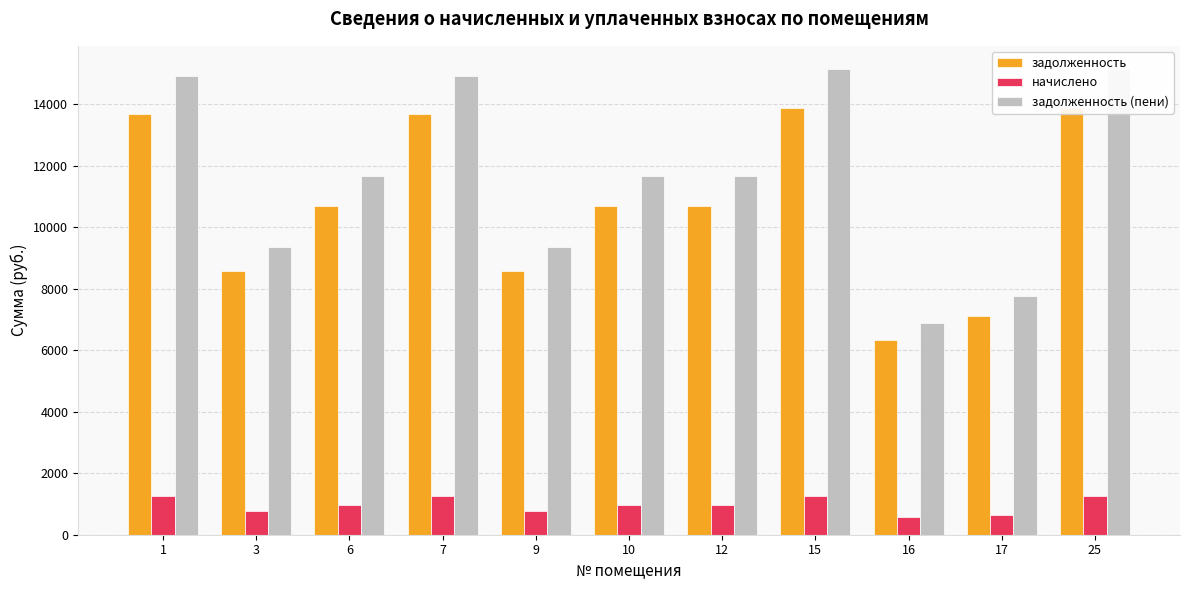

What is the smallest value displayed?

580.0